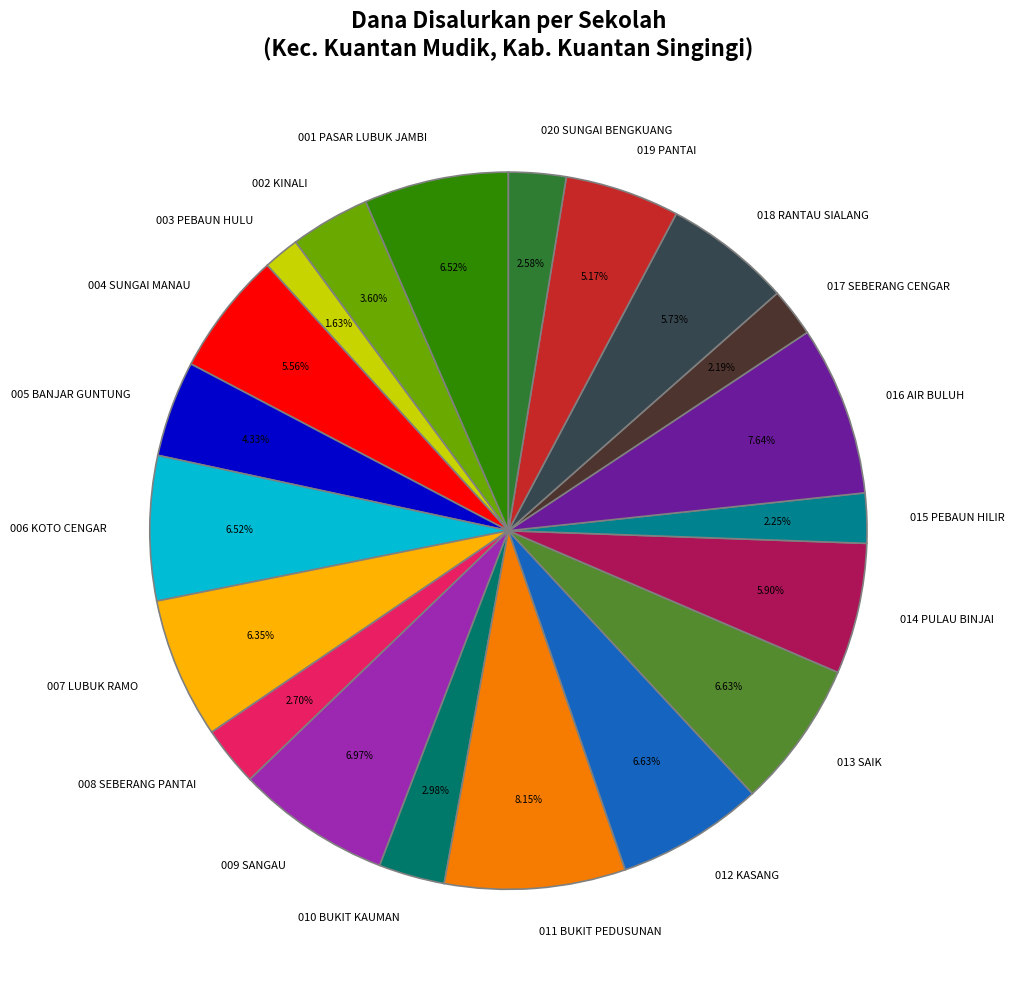

To the nearest percent, what is the average slice percentage?

5%